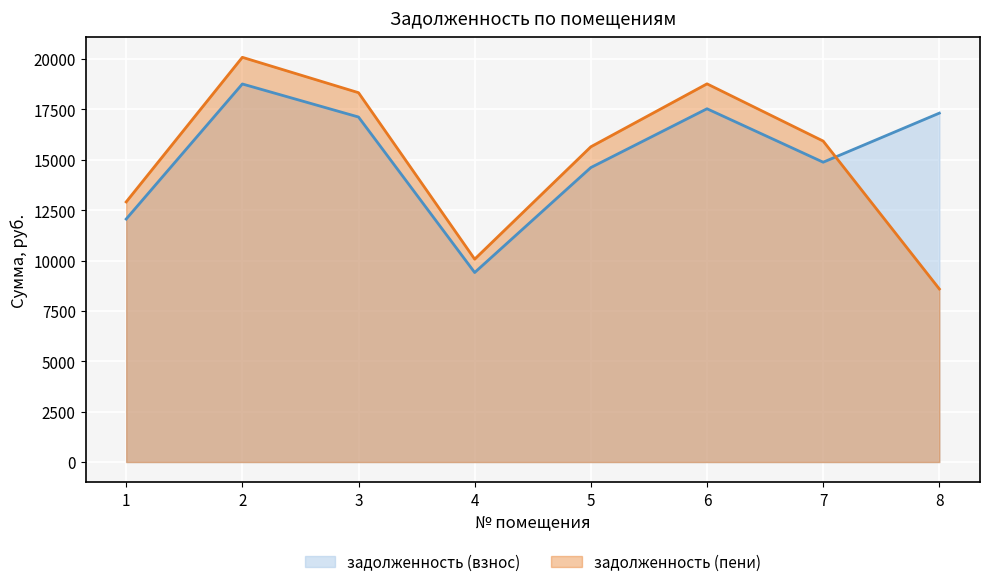

Rank the categories by задолженность (пени) value from lowest to highest.

8, 4, 1, 5, 7, 3, 6, 2